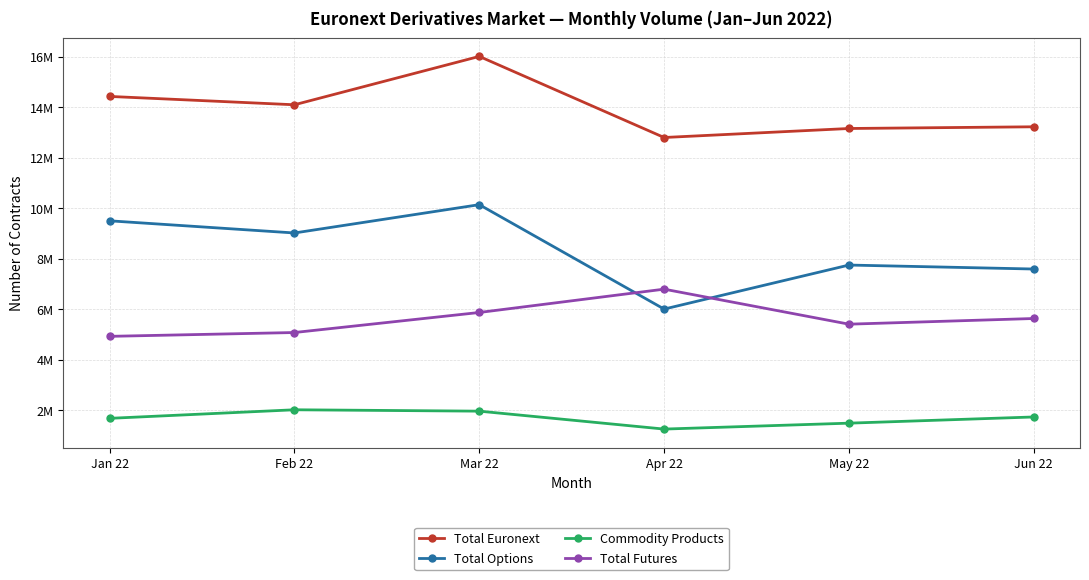

What position from the left is Jun 22?

6